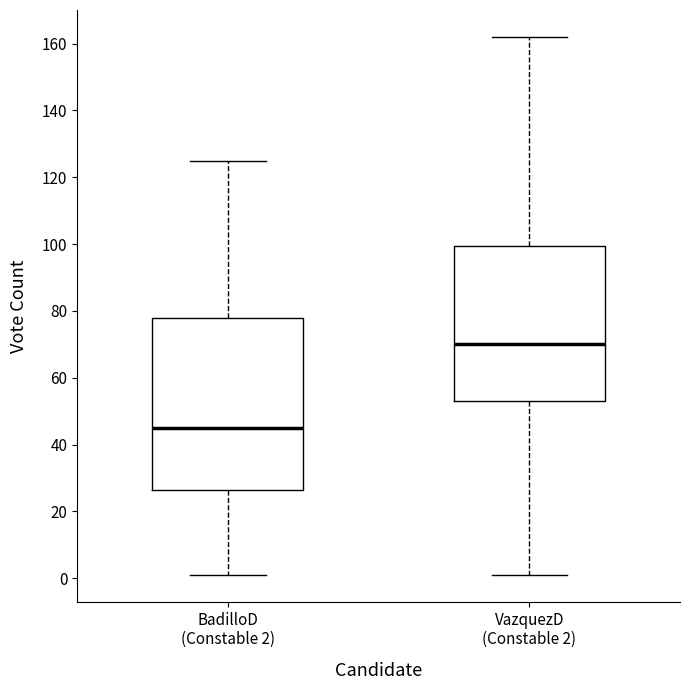

Reading left to right, transcribe this box plot: for each box, give where its median line is, the range the box spans, and where its two whiskers end, as read against the y-axis. The values are not printed on the chart, so give them approximately, as read against the axis.

BadilloD (Constable 2): median 46, box 26 to 78, whiskers 2 to 126
VazquezD (Constable 2): median 70, box 54 to 100, whiskers 2 to 162